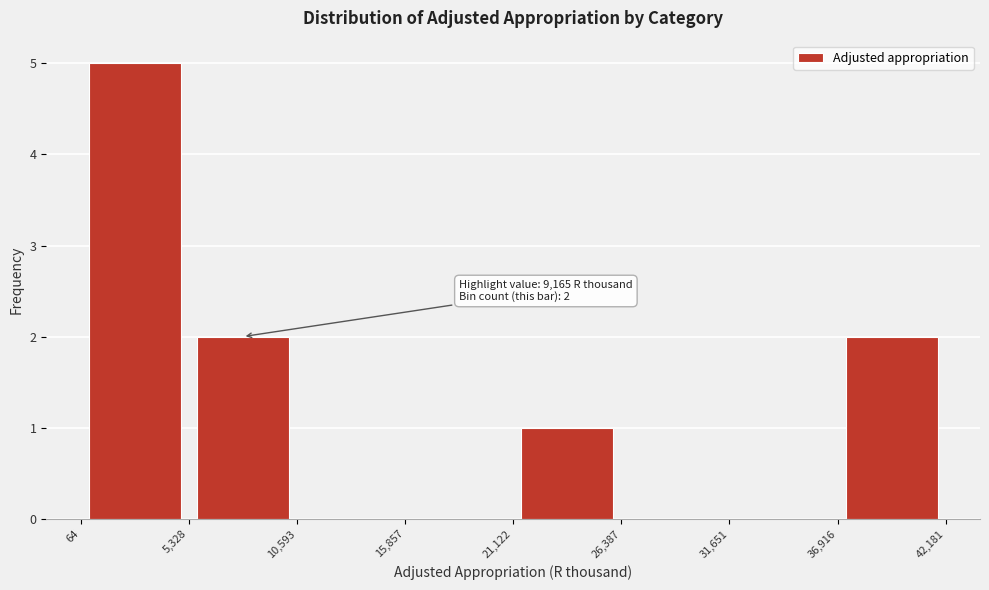

Over which range of the x-axis is the bar tallest?

64 to 5,328